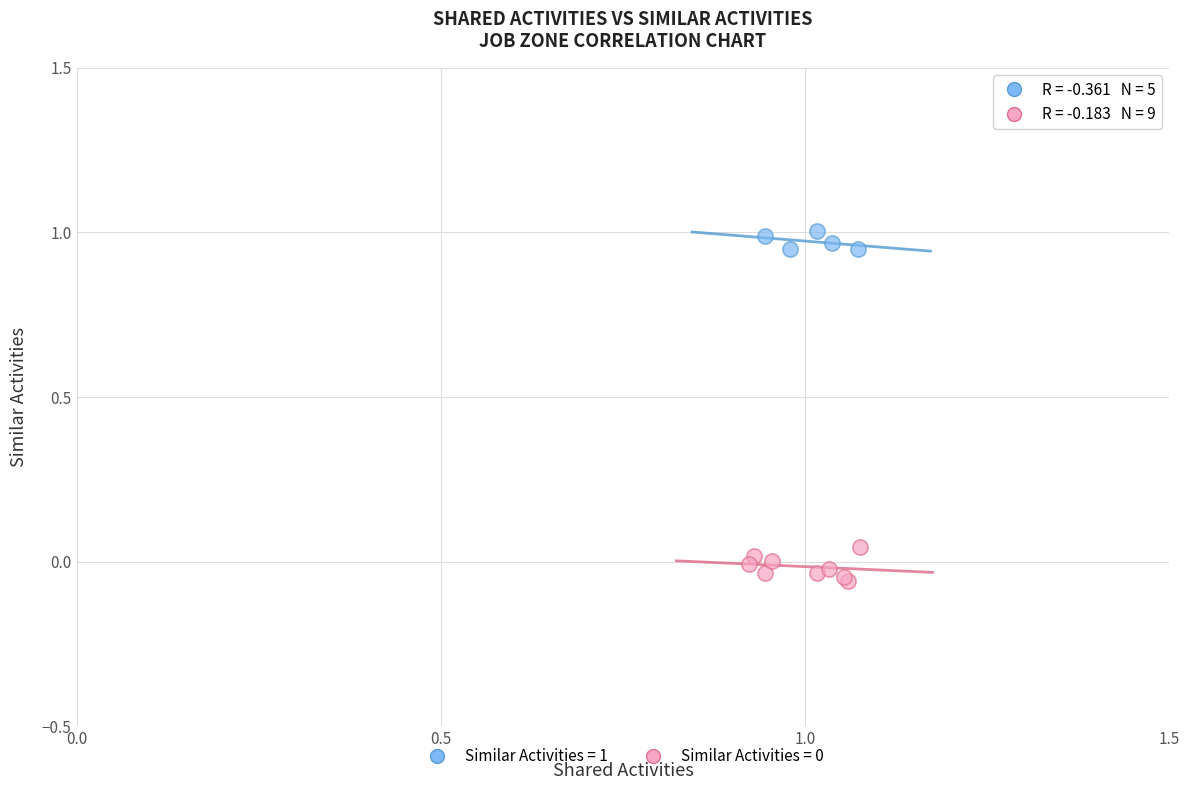

Which series reaches the maximum Y coordinate?

Similar Activities = 1